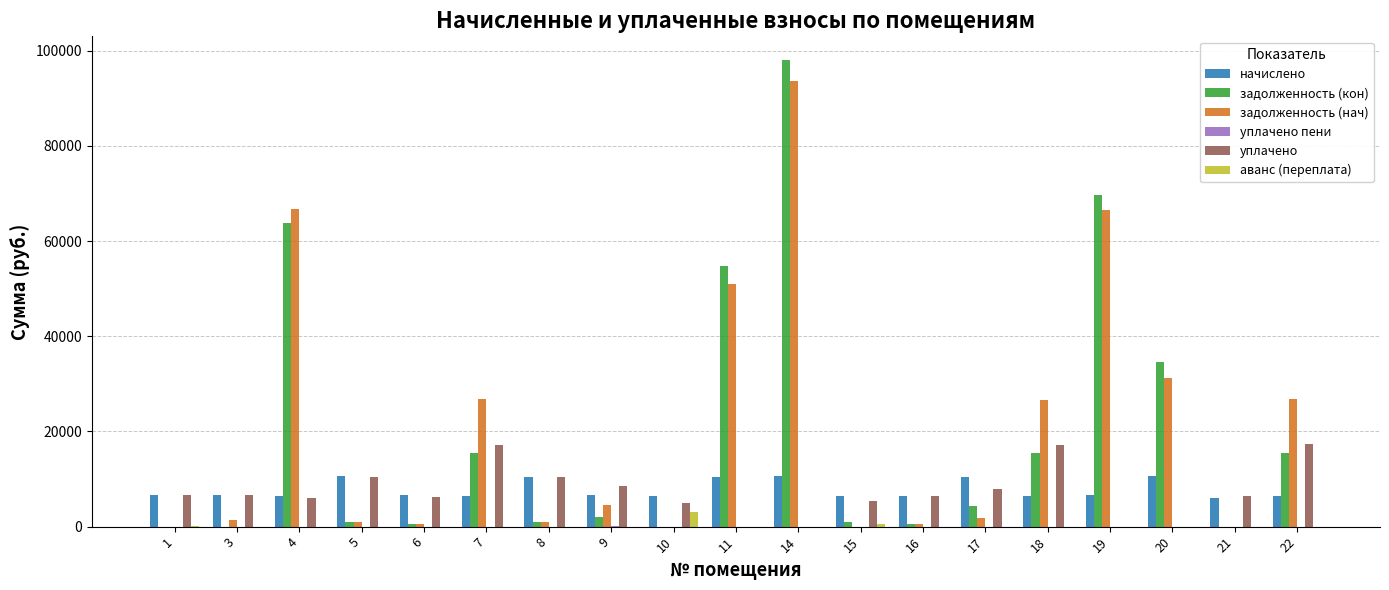

What is the maximum value shown in the chart?

98132.7